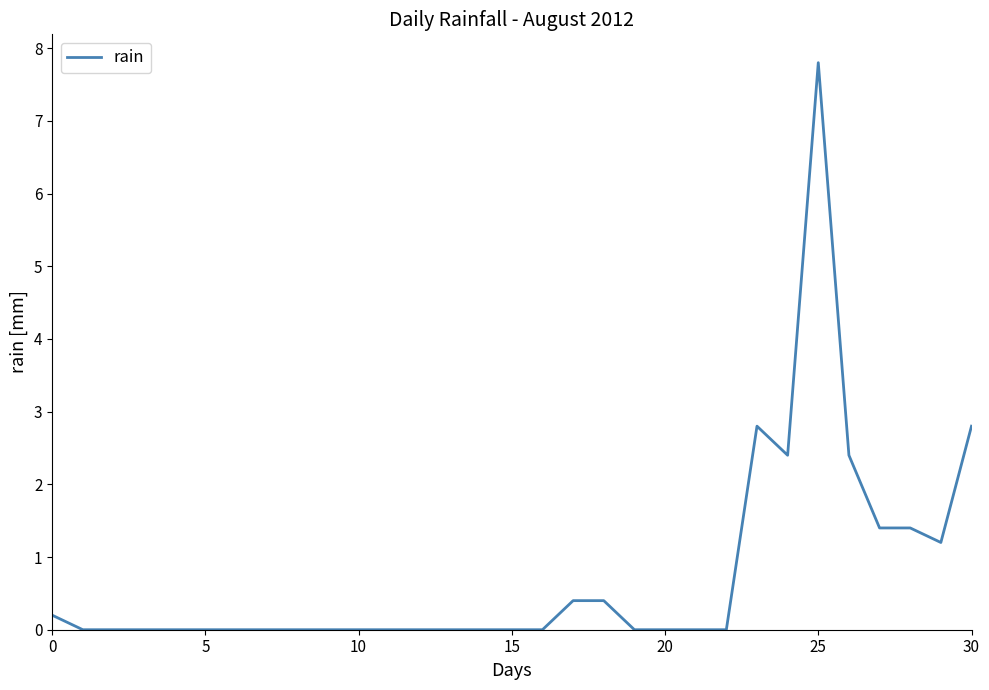

What is the greatest value displayed?

7.8